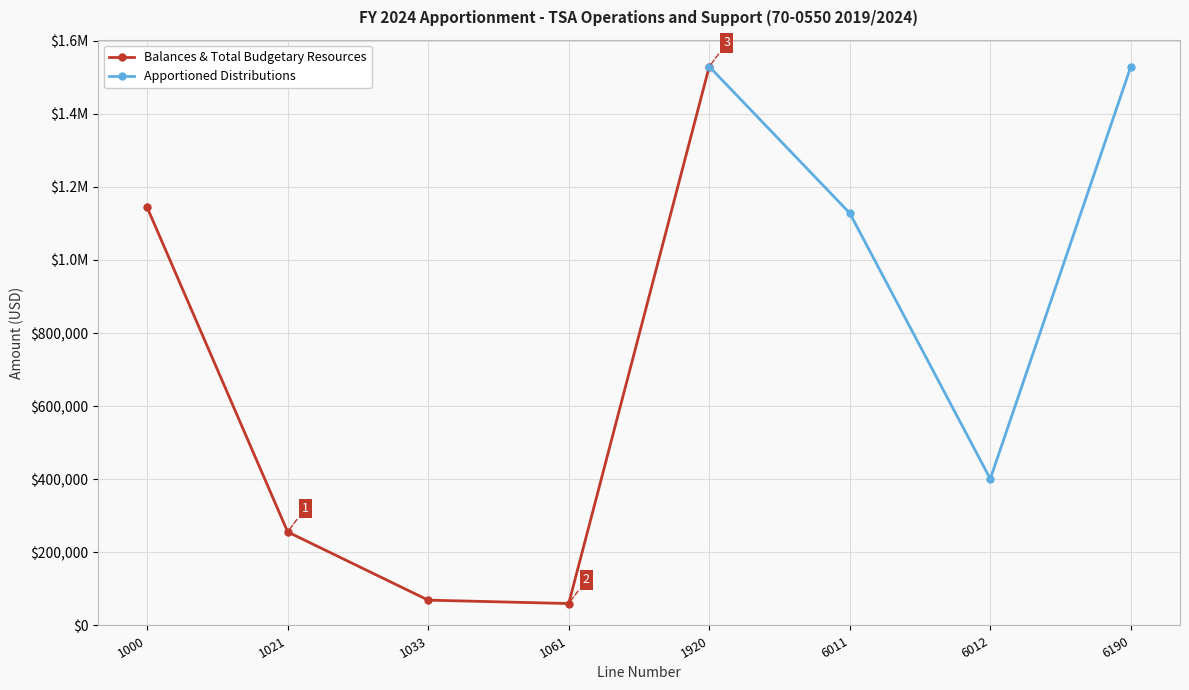

How many points are higher than both their immediate neighbors (excluding endpoints)?

1